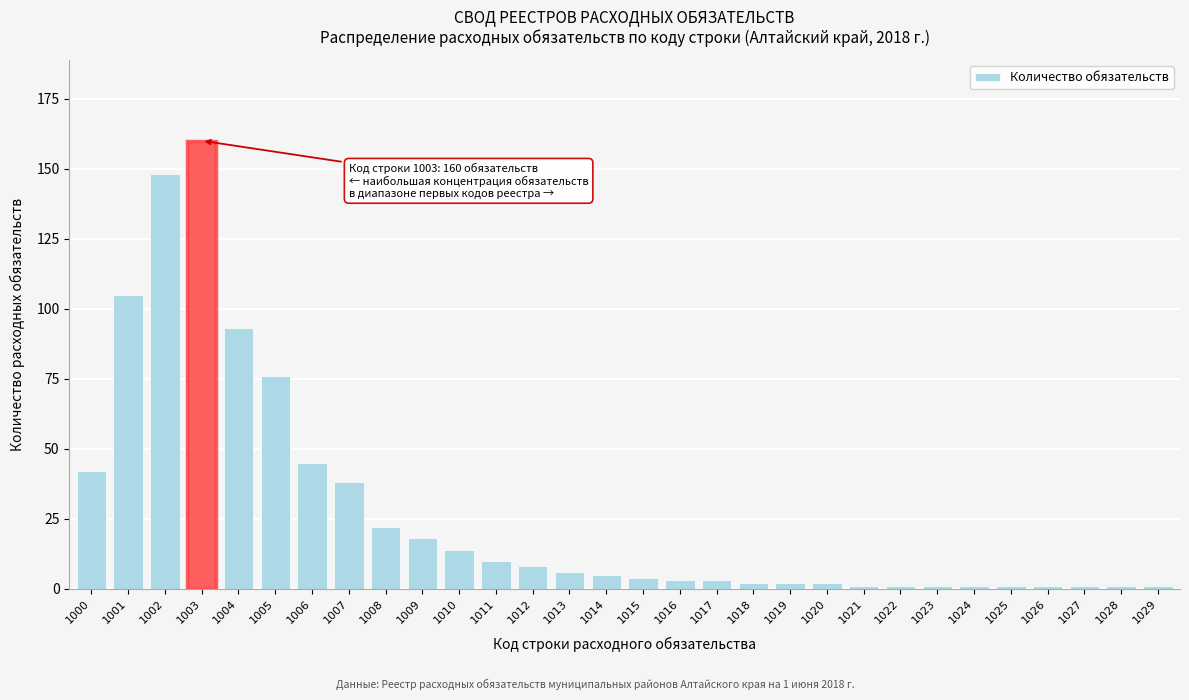

Reading left to right, extract all data points from this chart.

42	105	148	160	93	76	45	38	22	18	14	10	8	6	5	4	3	3	2	2	2	1	1	1	1	1	1	1	1	1